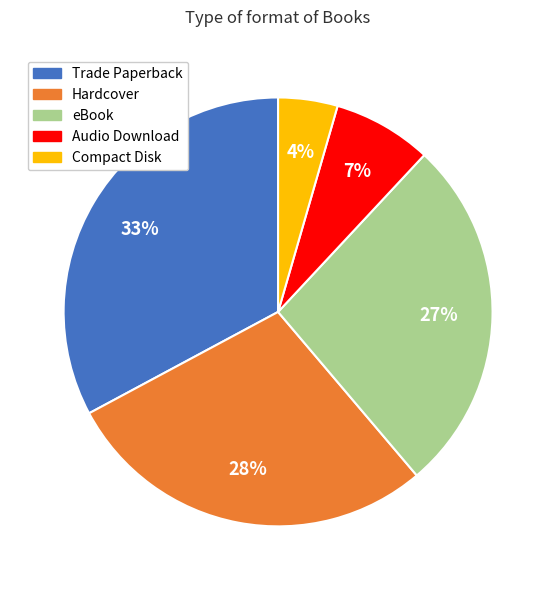

Which category has the smallest portion of the pie?

Compact Disk